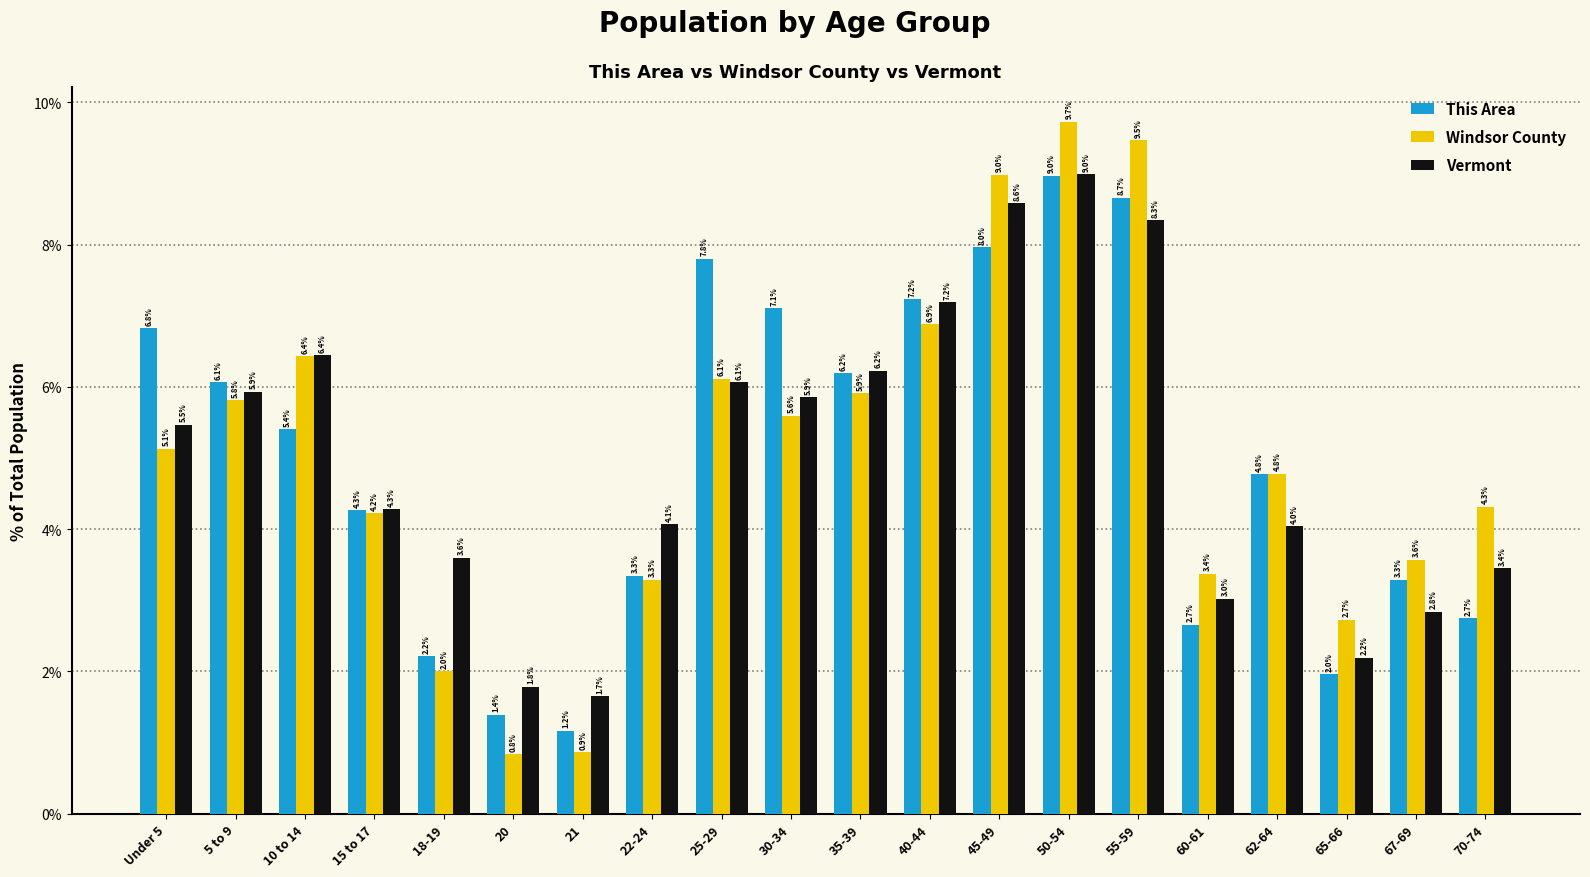

At which label is This Area closest to 5?

62-64